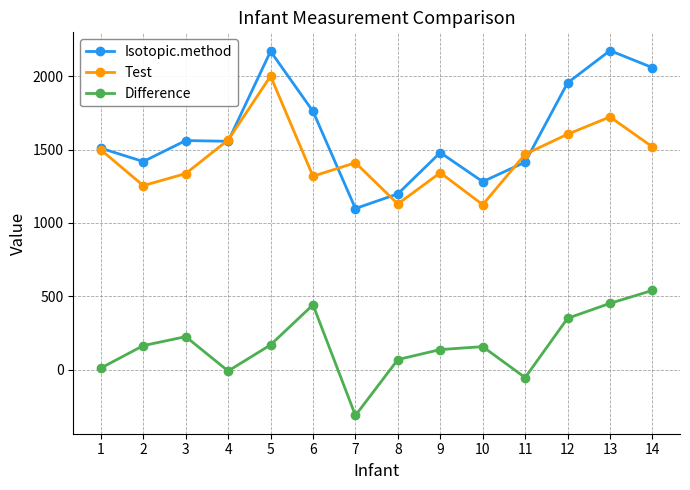

List the series in order of their peak value, lowest first.

Difference, Test, Isotopic.method